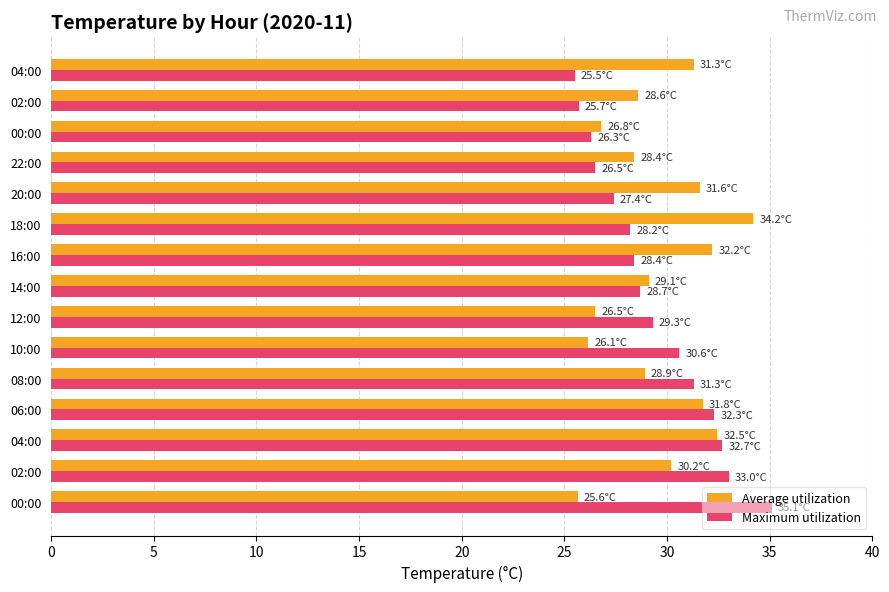

How many categories are shown in the chart?

15